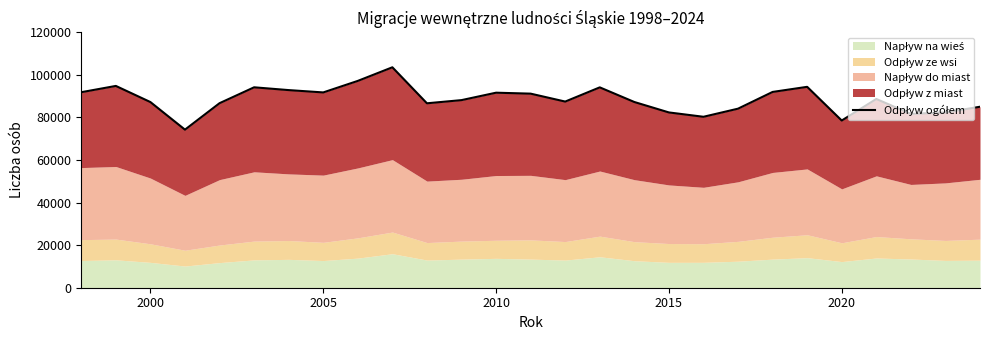

What is the sum of all values?

2388560